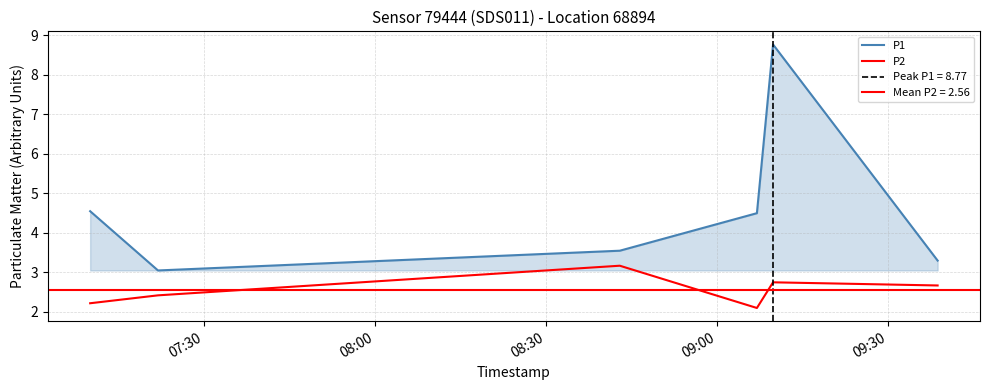

What is the difference between the maximum and minimum values in the P1 series?

5.7